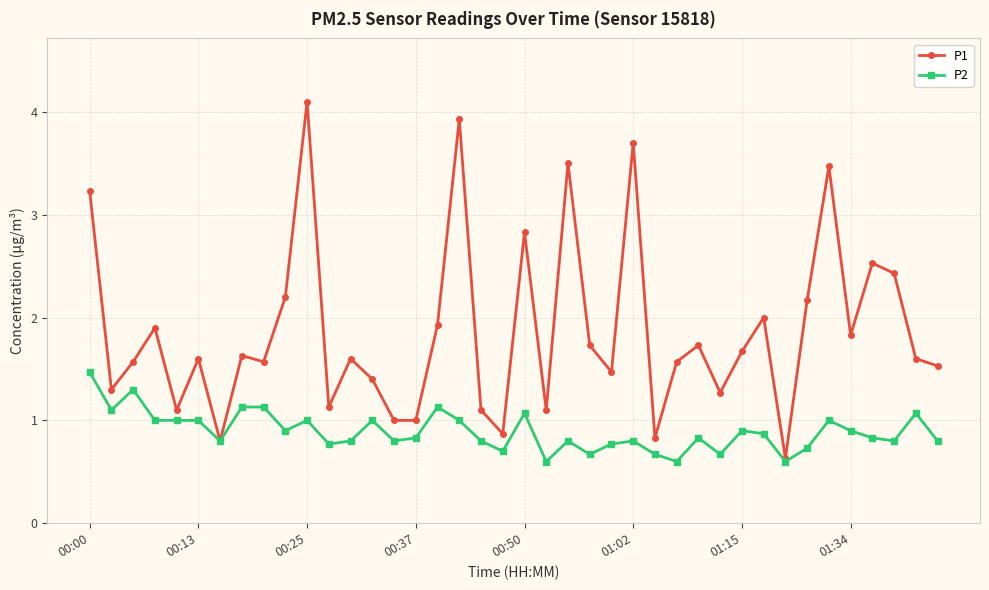

How many lines are shown in the chart?

2